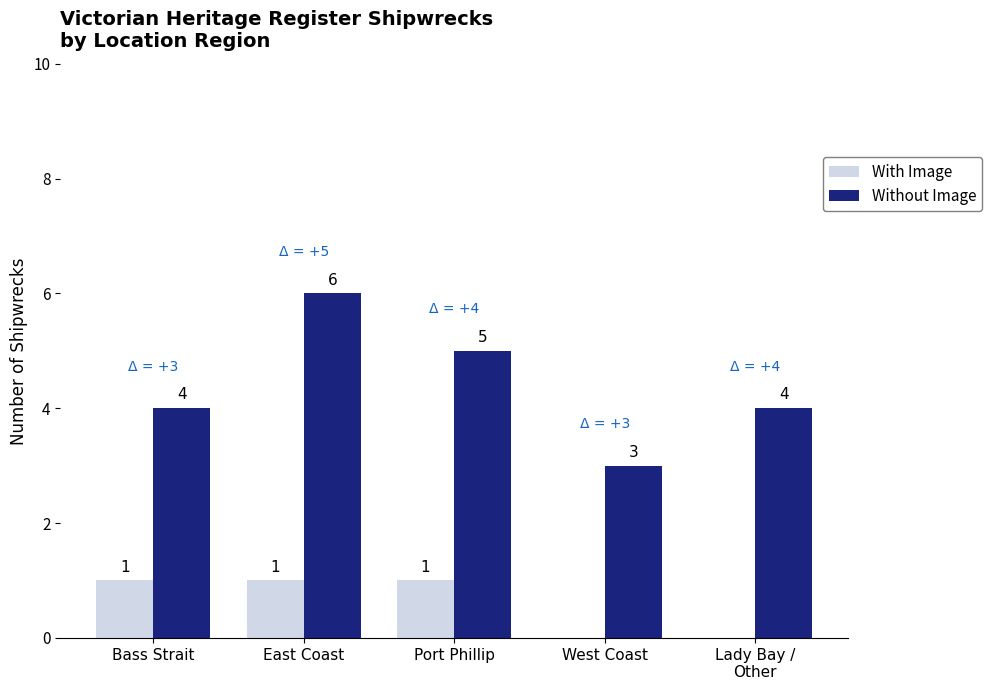

What is the spread (max minus min) of values at Bass Strait?

3